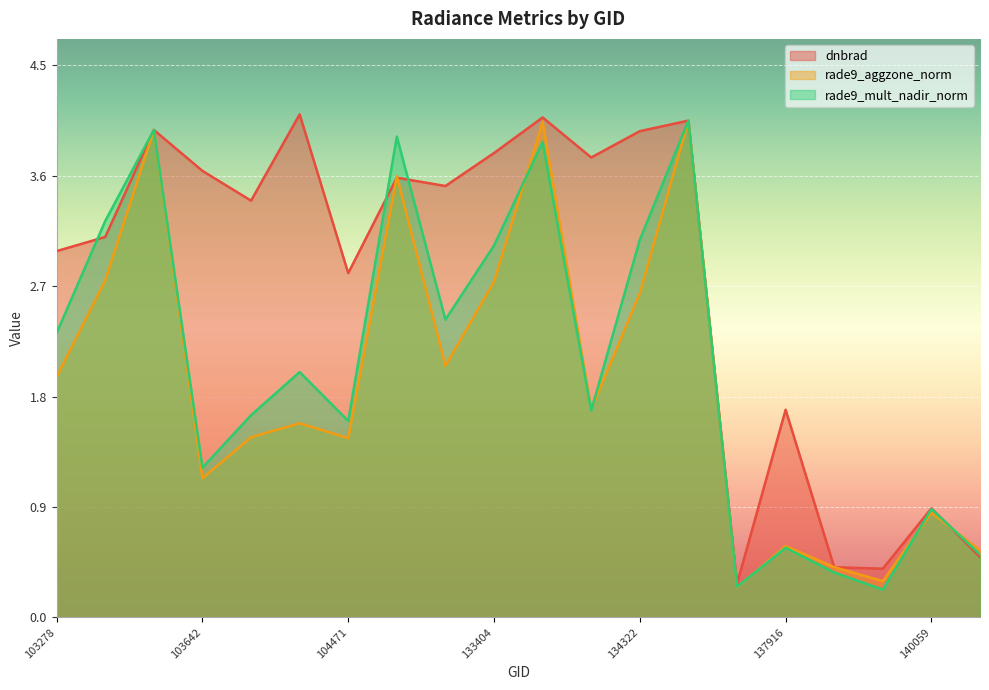

Reading left to right, transcribe all the data shown in this chart.

dnbrad: 3.0	3.1	4.0	3.6	3.4	4.1	2.8	3.6	3.5	3.8	4.1	3.7	4.0	4.1	0.3	1.7	0.4	0.4	0.9	0.5
rade9_aggzone_norm: 2.0	2.7	4.0	1.1	1.5	1.6	1.5	3.6	2.1	2.7	4.0	1.7	2.6	4.0	0.2	0.6	0.4	0.3	0.9	0.5
rade9_mult_nadir_norm: 2.3	3.2	4.0	1.2	1.6	2.0	1.6	3.9	2.4	3.0	3.9	1.7	3.1	4.0	0.2	0.6	0.4	0.2	0.9	0.5